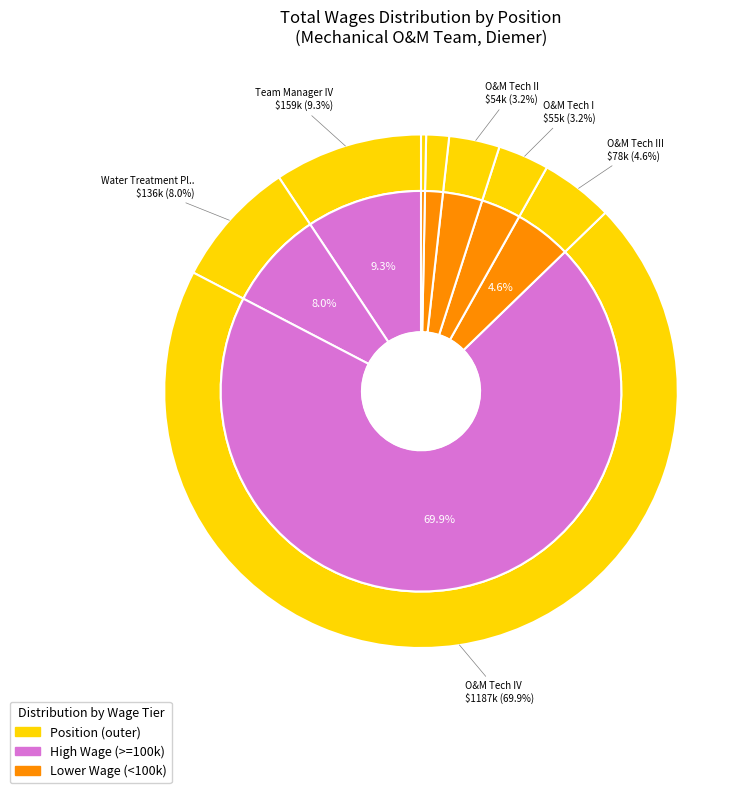

The Pre-Apprentice slice represents 0% of the pie. True or false?

True